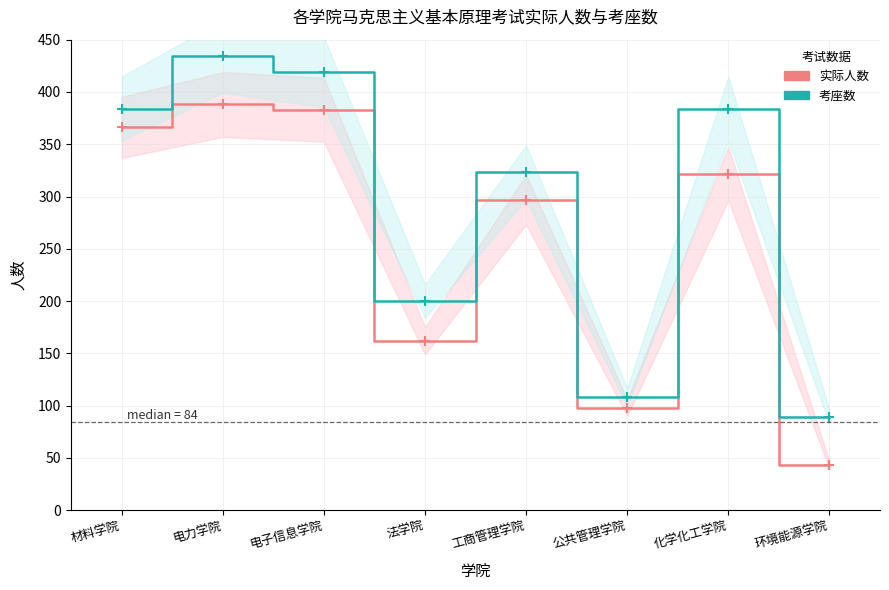

Which series has the widest spread of values?

实际人数